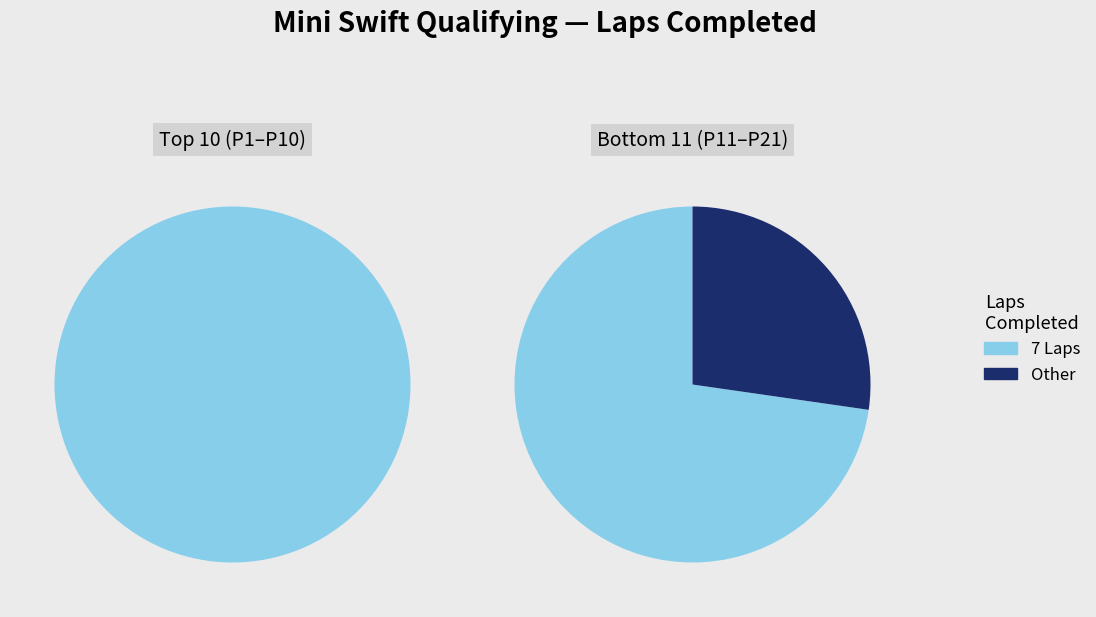

True or false: 1 accounts for 100% of the total.

True